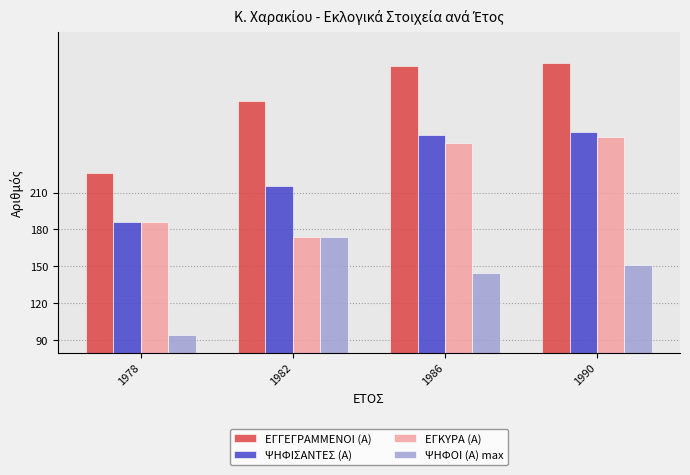

What are all the series names shown in the legend?

ΕΓΓΕΓΡΑΜΜΕΝΟΙ (Α), ΨΗΦΙΣΑΝΤΕΣ (Α), ΕΓΚΥΡΑ (Α), ΨΗΦΟΙ (Α) max